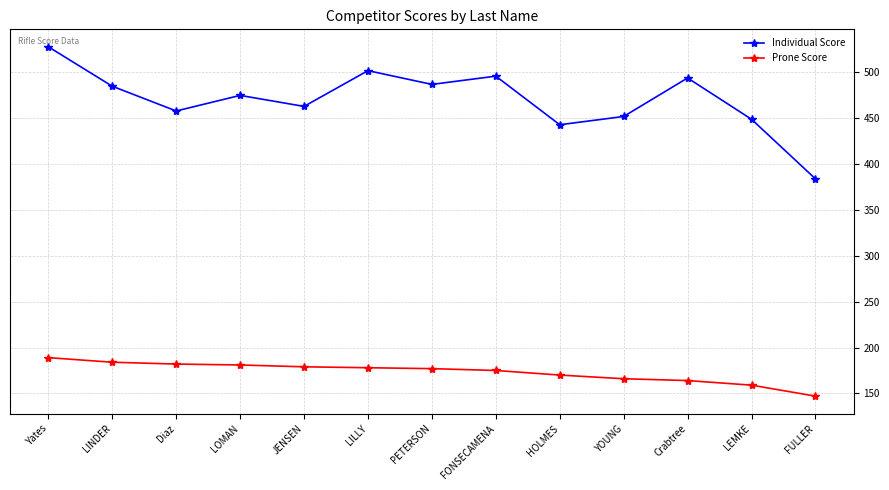

True or false: Prone Score and Individual Score cross at least once.

False